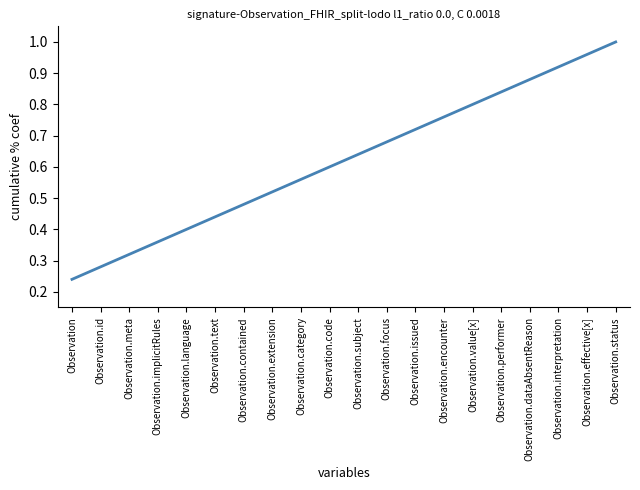

What is the change in value from Observation.id to Observation.text?

+0.2